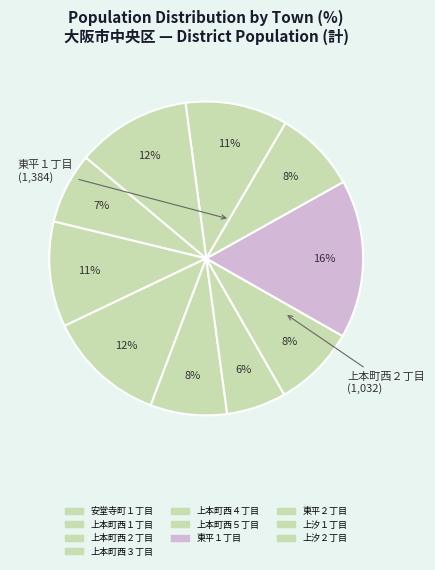

How many slices are in this pie chart?

10